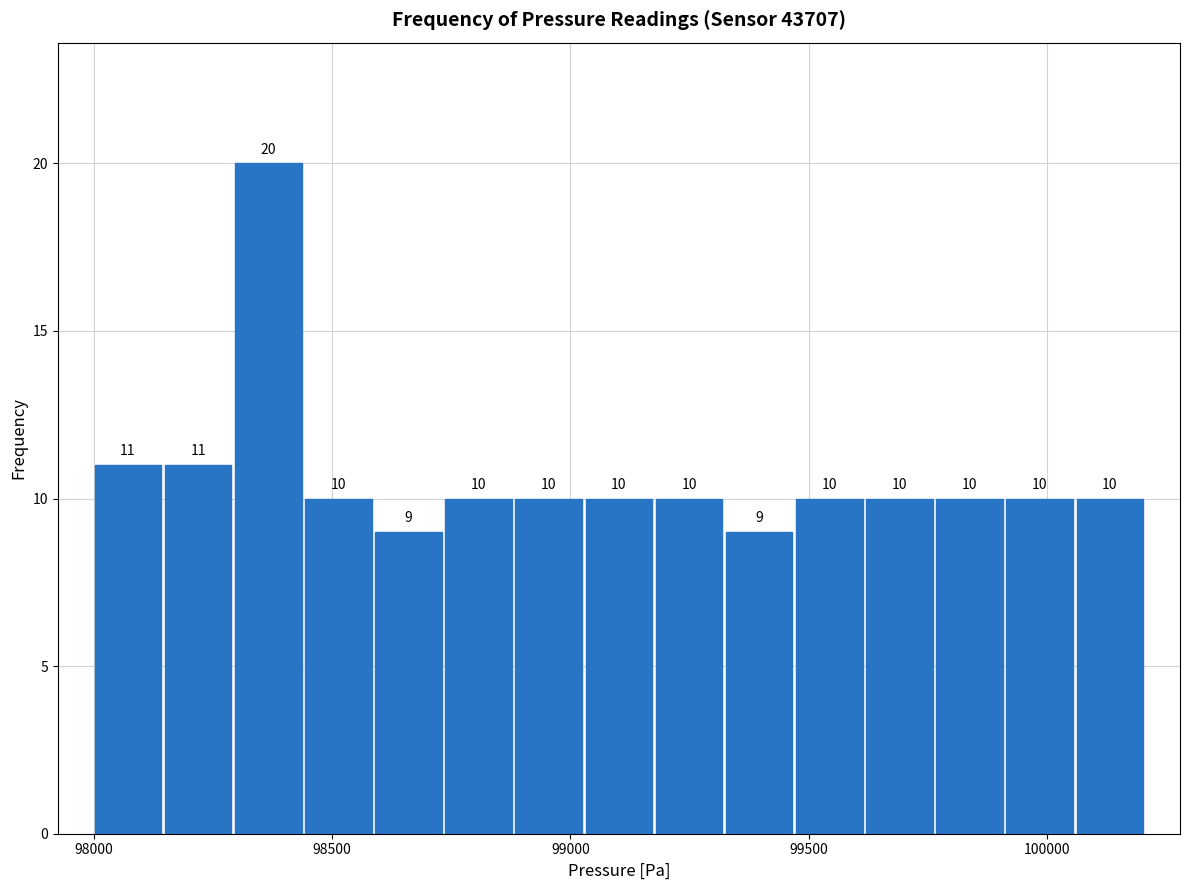

Read against the x-axis, roughly where is the centre of the tallest bar?

98350